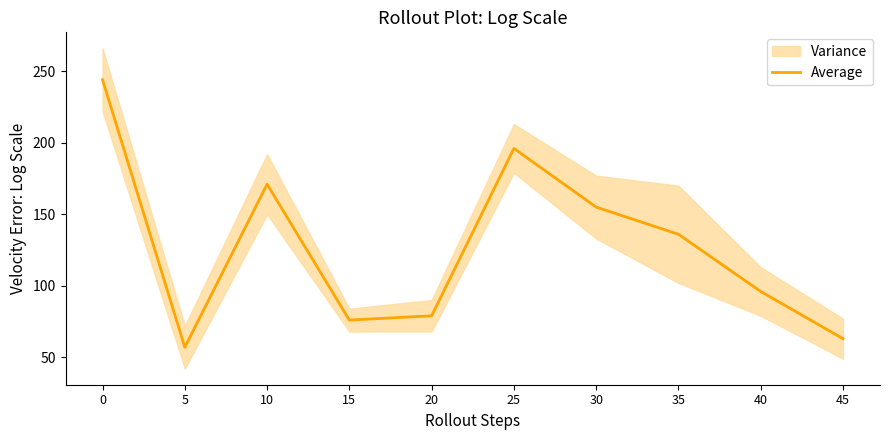

What is the sum of all values?

1273